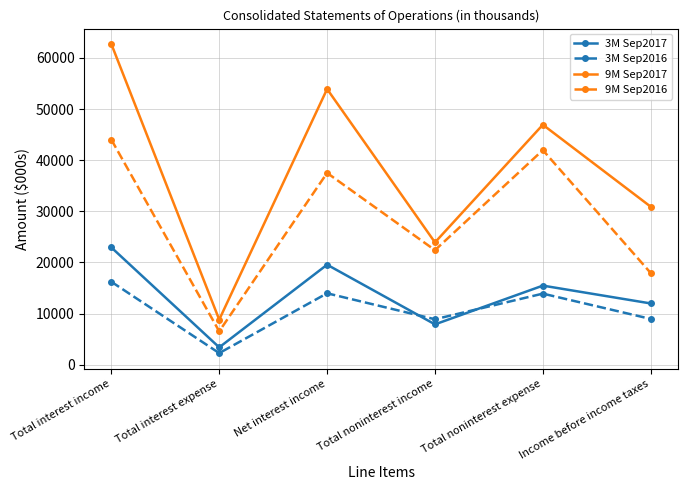

What position from the right is Total interest income?

6